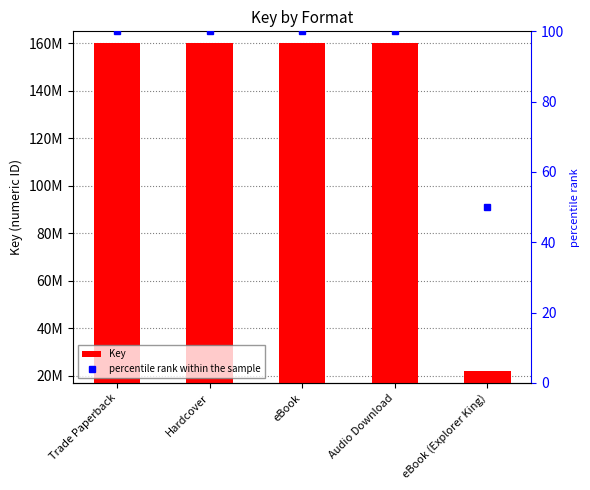

Which series has the largest range (max minus min)?

Key